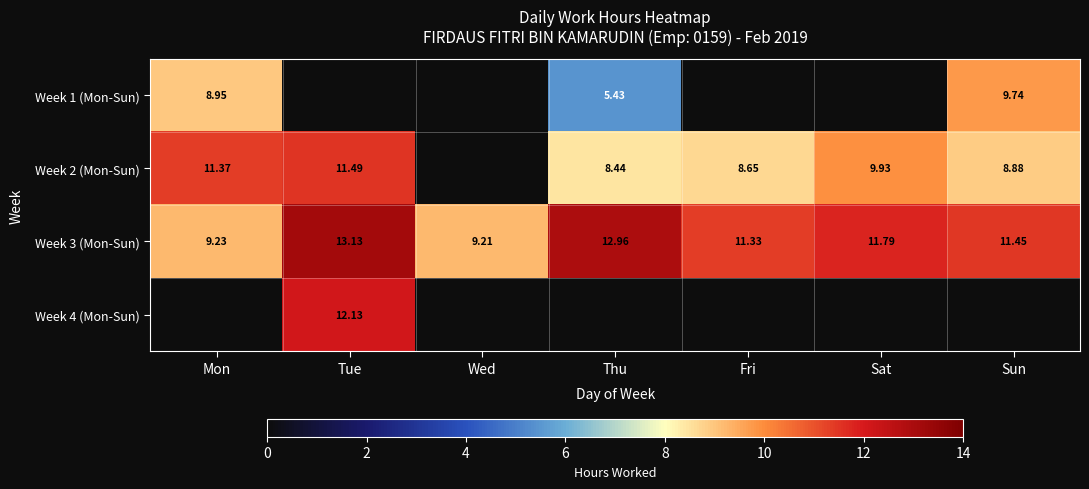

Is the value of Week 1 (Mon-Sun) at Thu greater than the value of Week 2 (Mon-Sun) at Sun?

No